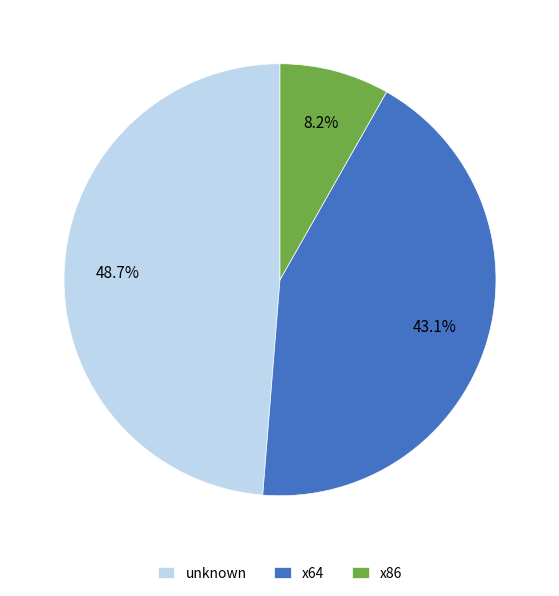

What is the largest slice in the pie chart?

unknown